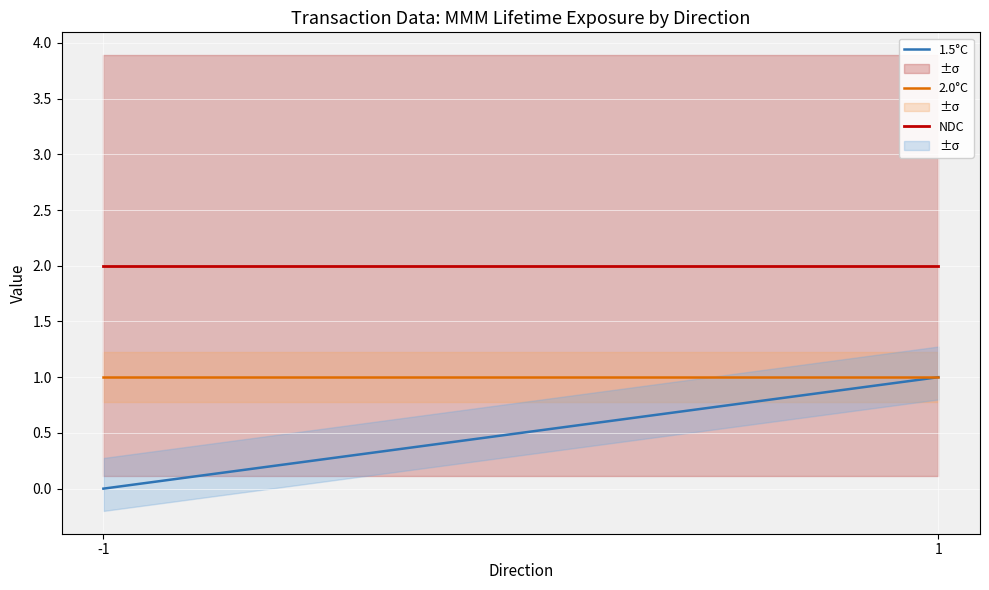

Reading left to right, list all the values displayed in this chart.

1.5°C: -1=0.0	1=1.0
2.0°C: -1=1.0	1=1.0
NDC: -1=2.0	1=2.0